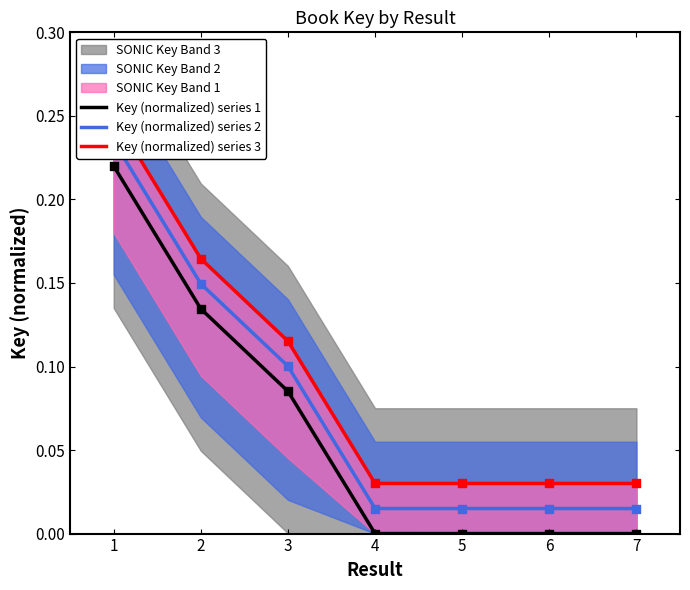

Which series contains the lowest Y value?

Key (normalized) series 1